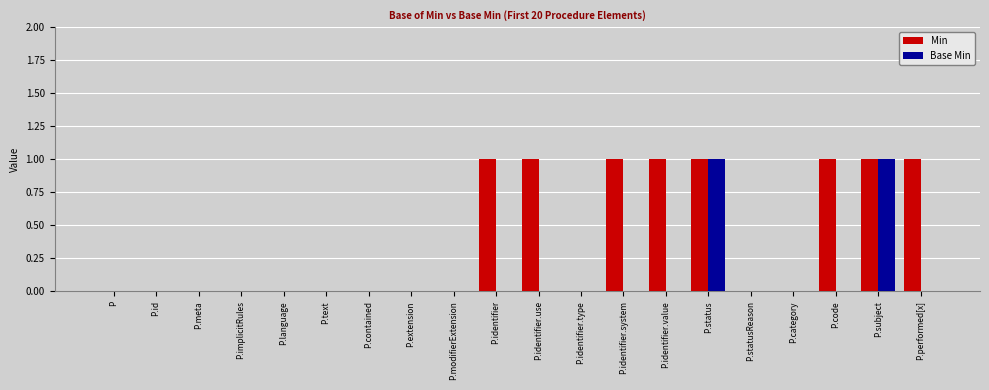

What are all the series names shown in the legend?

Min, Base Min